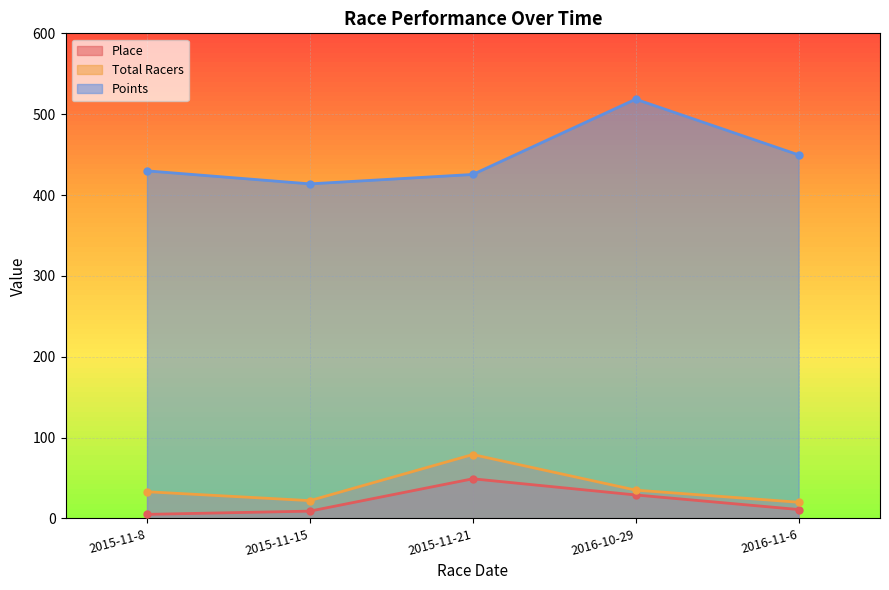

What is the value of the Place point at the 5th from the left?

11.0